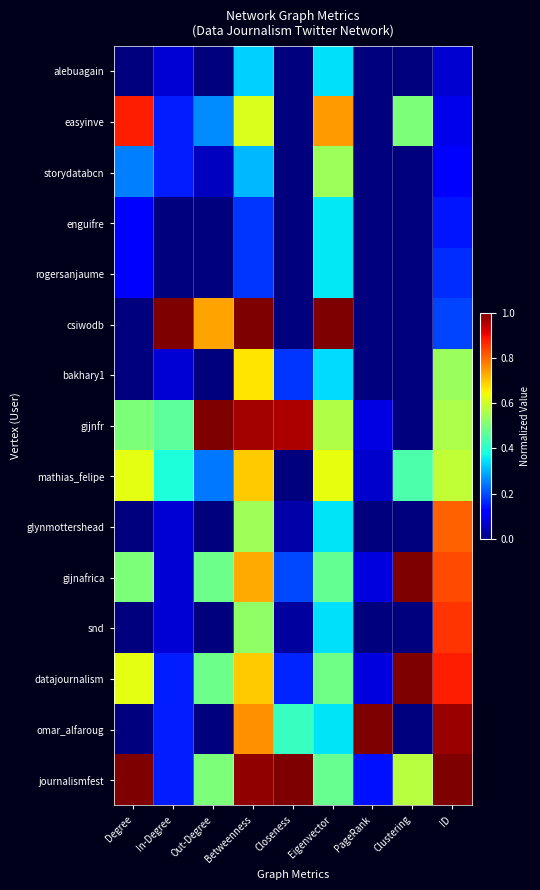

Reading left to right, list all the values displayed in this chart.

alebuagain: Degree=0.0	In-Degree=0.1	Out-Degree=0.0	Betweenness=0.3	Closeness=0.0	Eigenvector=0.3	PageRank=0.0	Clustering=0.0	ID=0.1
easyinve: Degree=0.9	In-Degree=0.2	Out-Degree=0.3	Betweenness=0.6	Closeness=0.0	Eigenvector=0.7	PageRank=0.0	Clustering=0.5	ID=0.1
storydatabcn: Degree=0.2	In-Degree=0.2	Out-Degree=0.1	Betweenness=0.3	Closeness=0.0	Eigenvector=0.5	PageRank=0.0	Clustering=0.0	ID=0.1
enguifre: Degree=0.1	In-Degree=0.0	Out-Degree=0.0	Betweenness=0.2	Closeness=0.0	Eigenvector=0.4	PageRank=0.0	Clustering=0.0	ID=0.1
rogersanjaume: Degree=0.1	In-Degree=0.0	Out-Degree=0.0	Betweenness=0.2	Closeness=0.0	Eigenvector=0.4	PageRank=0.0	Clustering=0.0	ID=0.2
csiwodb: Degree=0.0	In-Degree=1.0	Out-Degree=0.7	Betweenness=1.0	Closeness=0.0	Eigenvector=1.0	PageRank=0.0	Clustering=0.0	ID=0.2
bakhary1: Degree=0.0	In-Degree=0.1	Out-Degree=0.0	Betweenness=0.7	Closeness=0.2	Eigenvector=0.3	PageRank=0.0	Clustering=0.0	ID=0.5
gijnfr: Degree=0.5	In-Degree=0.5	Out-Degree=1.0	Betweenness=1.0	Closeness=1.0	Eigenvector=0.6	PageRank=0.1	Clustering=0.0	ID=0.6
mathias_felipe: Degree=0.6	In-Degree=0.4	Out-Degree=0.2	Betweenness=0.7	Closeness=0.0	Eigenvector=0.6	PageRank=0.1	Clustering=0.4	ID=0.6
glynmottershead: Degree=0.0	In-Degree=0.1	Out-Degree=0.0	Betweenness=0.5	Closeness=0.0	Eigenvector=0.3	PageRank=0.0	Clustering=0.0	ID=0.8
gijnafrica: Degree=0.5	In-Degree=0.1	Out-Degree=0.5	Betweenness=0.7	Closeness=0.2	Eigenvector=0.5	PageRank=0.1	Clustering=1.0	ID=0.8
snd: Degree=0.0	In-Degree=0.1	Out-Degree=0.0	Betweenness=0.5	Closeness=0.0	Eigenvector=0.3	PageRank=0.0	Clustering=0.0	ID=0.9
datajournalism: Degree=0.6	In-Degree=0.2	Out-Degree=0.5	Betweenness=0.7	Closeness=0.2	Eigenvector=0.5	PageRank=0.1	Clustering=1.0	ID=0.9
omar_alfaroug: Degree=0.0	In-Degree=0.2	Out-Degree=0.0	Betweenness=0.8	Closeness=0.4	Eigenvector=0.3	PageRank=1.0	Clustering=0.0	ID=1.0
journalismfest: Degree=1.0	In-Degree=0.2	Out-Degree=0.5	Betweenness=1.0	Closeness=1.0	Eigenvector=0.5	PageRank=0.1	Clustering=0.6	ID=1.0